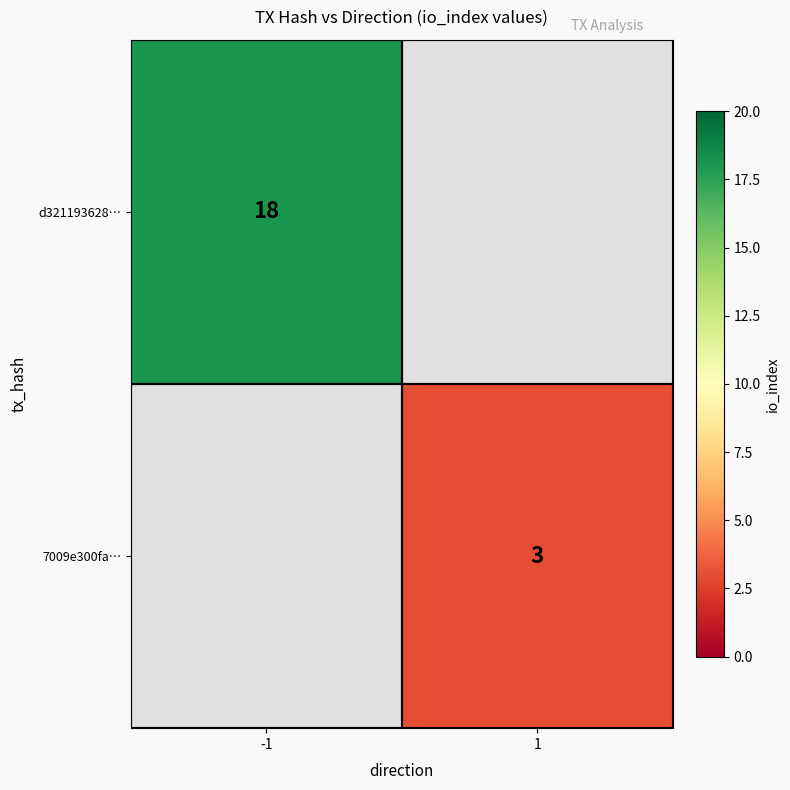

The 7009e300fa… series shows 3 at 1. True or false?

True